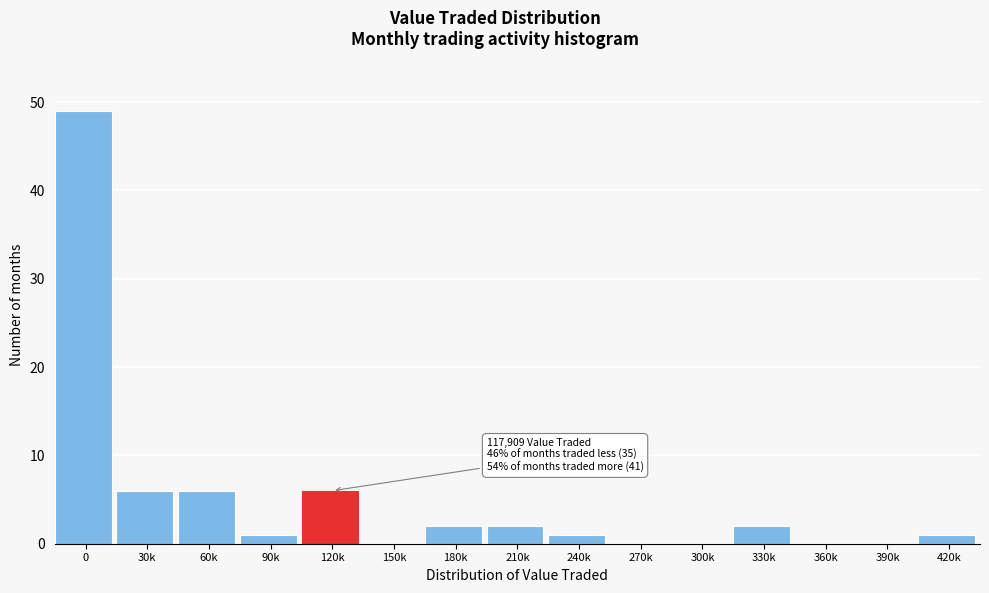

Reading left to right, list all the values displayed in this chart.

0=49	30k=6	60k=6	90k=1	120k=6	150k=0	180k=2	210k=2	240k=1	270k=0	300k=0	330k=2	360k=0	390k=0	420k=1